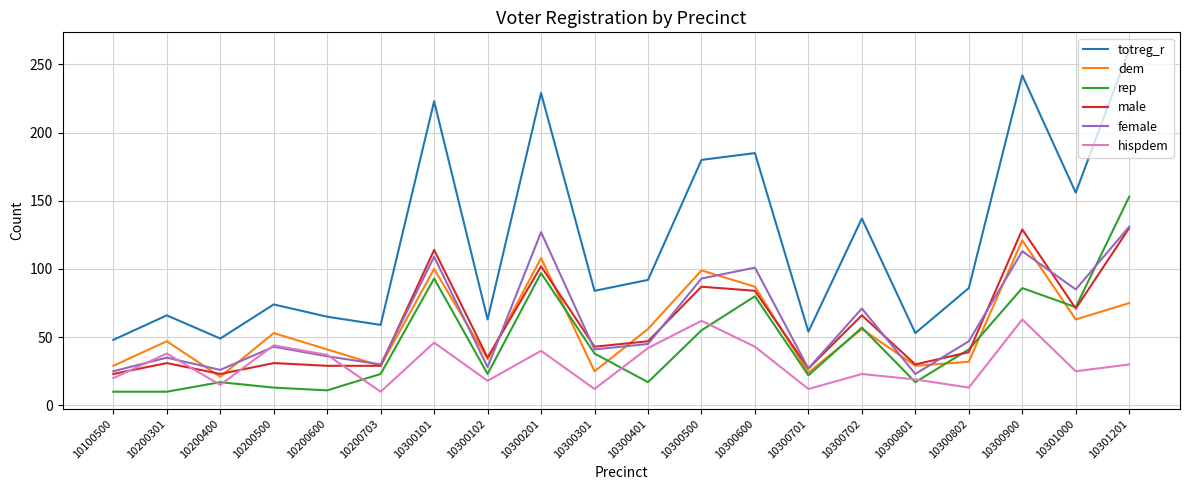

What is the total value across all series at 10300101?

685